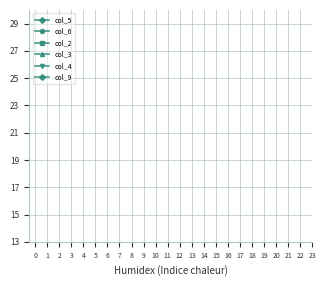

The col_9 series shows 4 at 2. True or false?

False